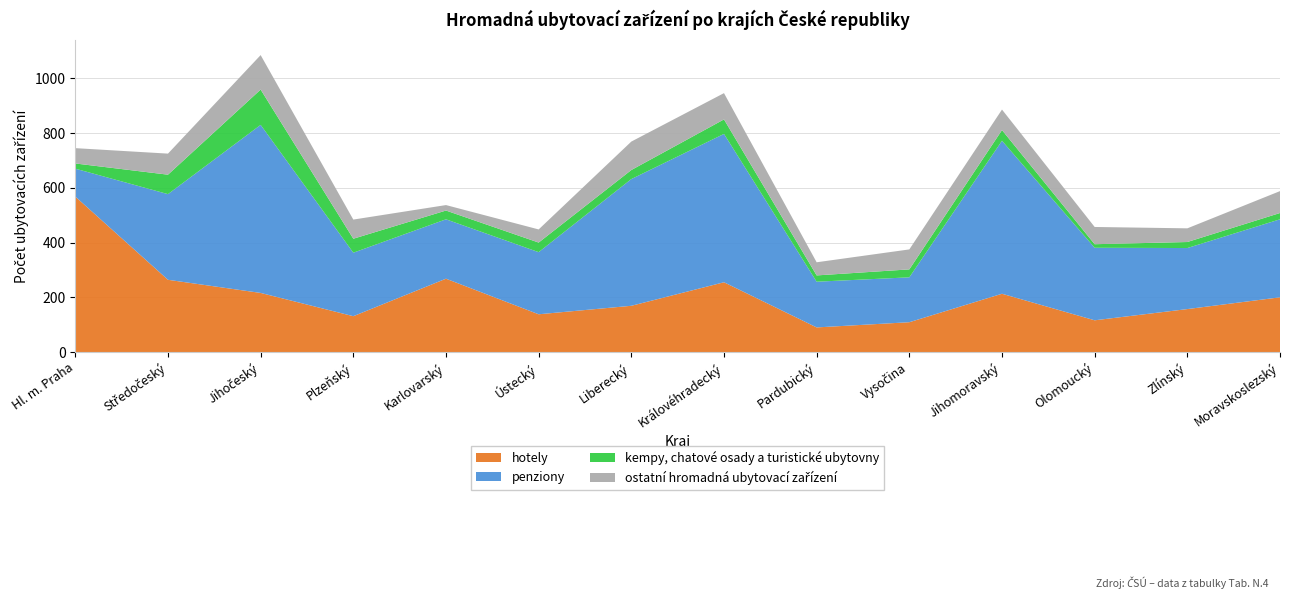

True or false: hotely has a value of 177 at Hl. m. Praha.

False